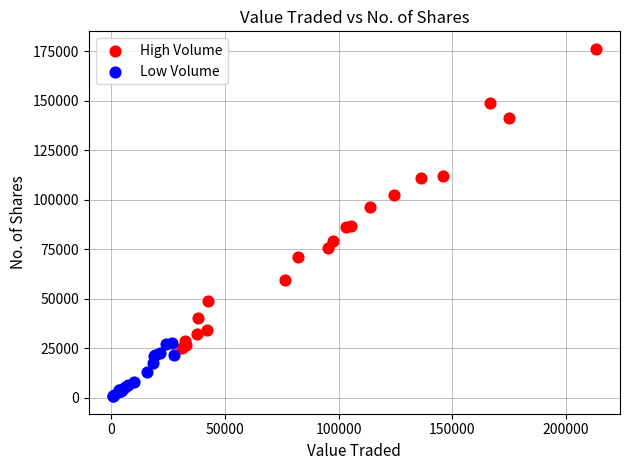

Which series contains the highest Y value?

High Volume